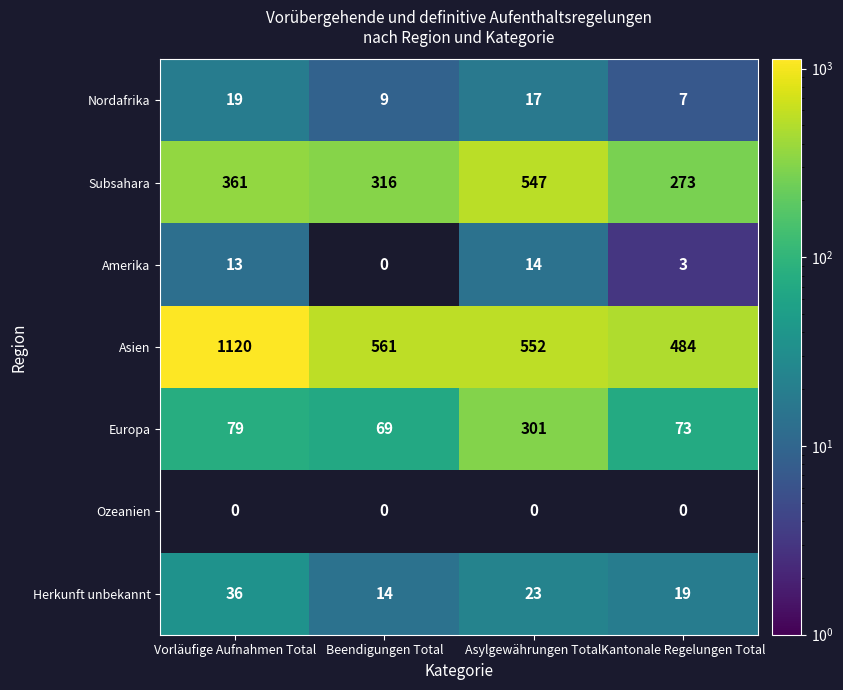

True or false: Herkunft unbekannt has a value of 23 at Asylgewährungen Total.

True